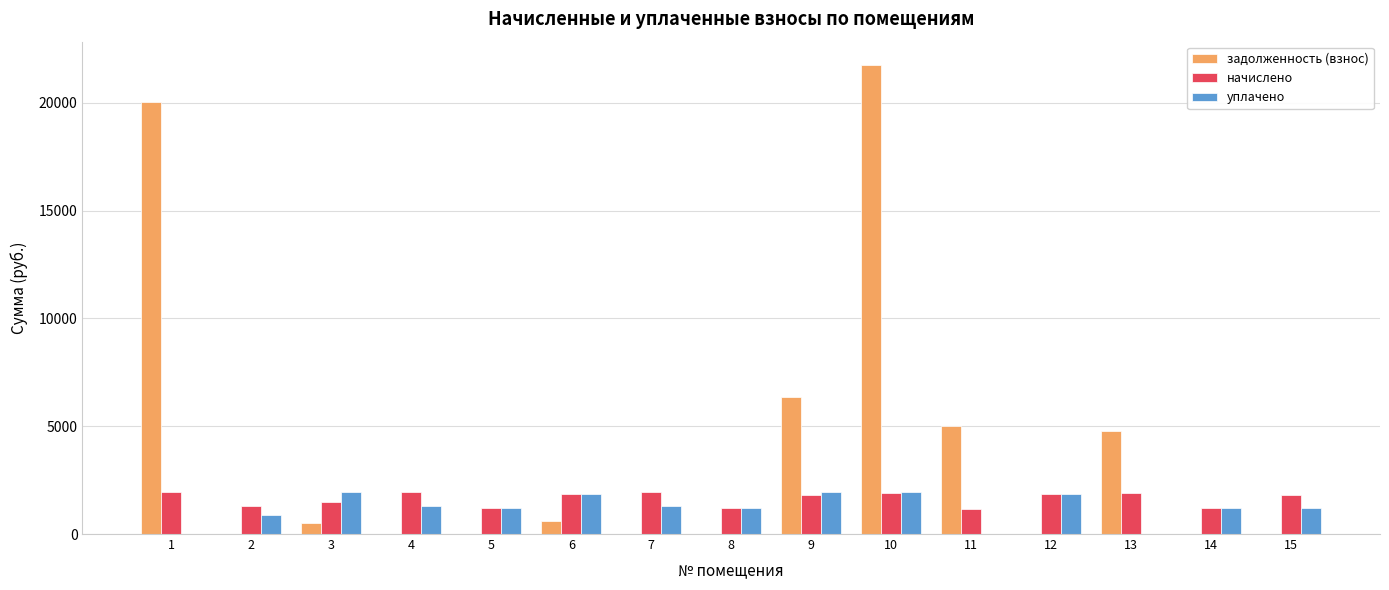

The value of задолженность (взнос) at 8 is 0.0. True or false?

True